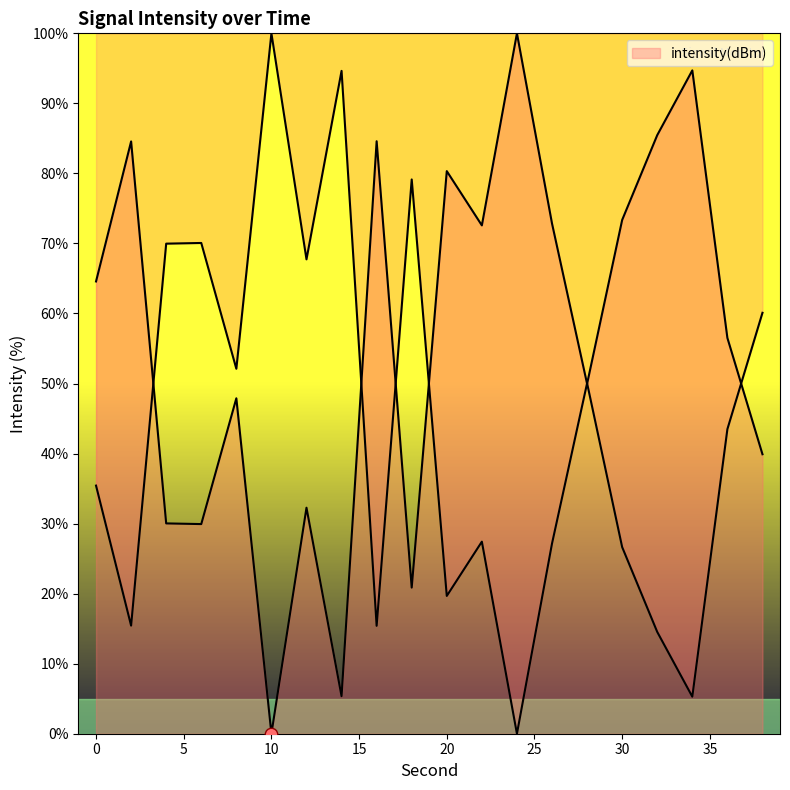

Approximately how many times larger is the value at 2 compared to 38?

2.1